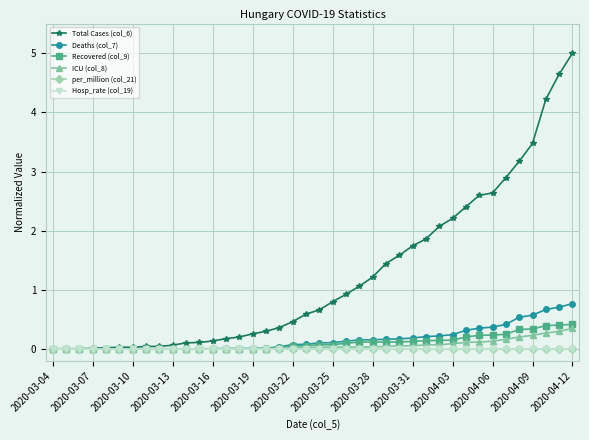

What is the greatest value displayed?

5.0